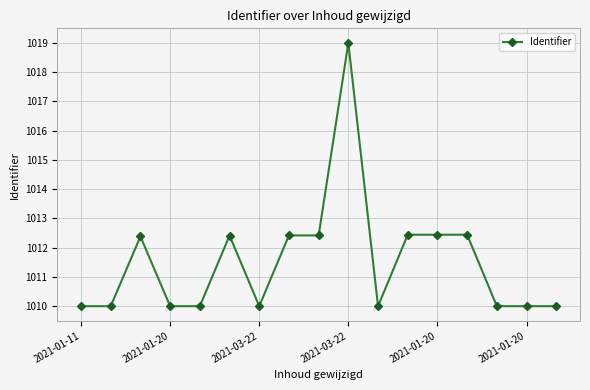

What is the average value?

1011.5